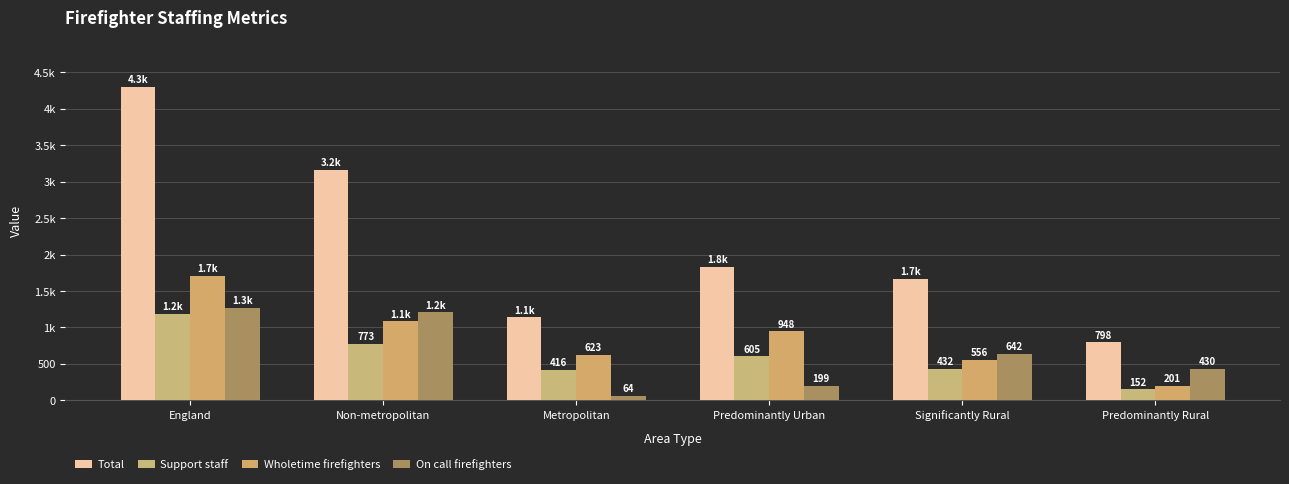

What position from the right is Significantly Rural?

2